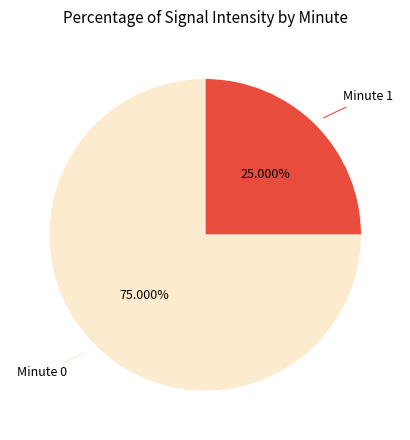

Does any single category account for the majority?

Yes